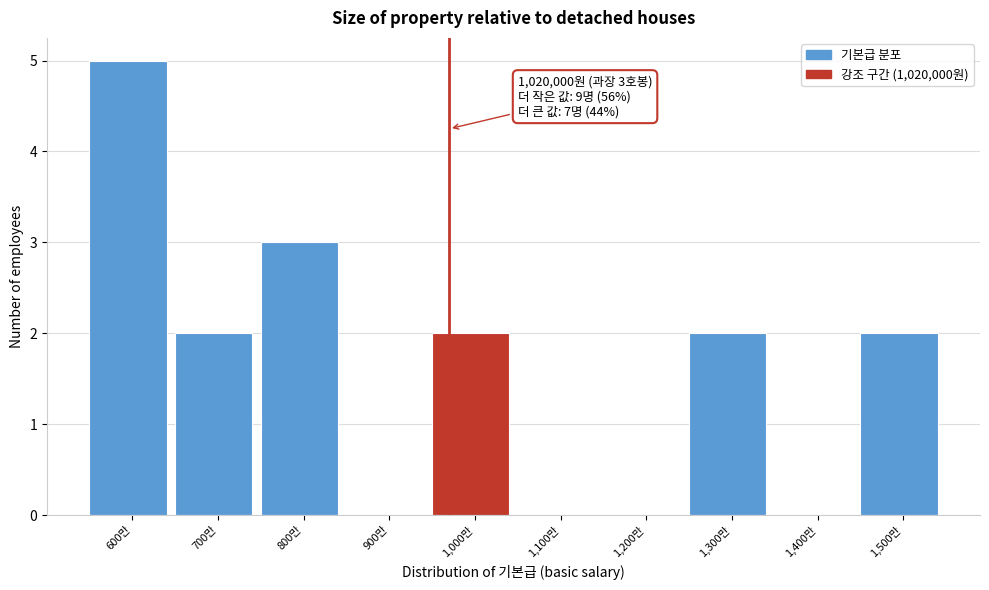

Reading left to right, what are all the values shown in this chart?

600만=5	700만=2	800만=3	900만=0	1,000만=2	1,100만=0	1,200만=0	1,300만=2	1,400만=0	1,500만=2